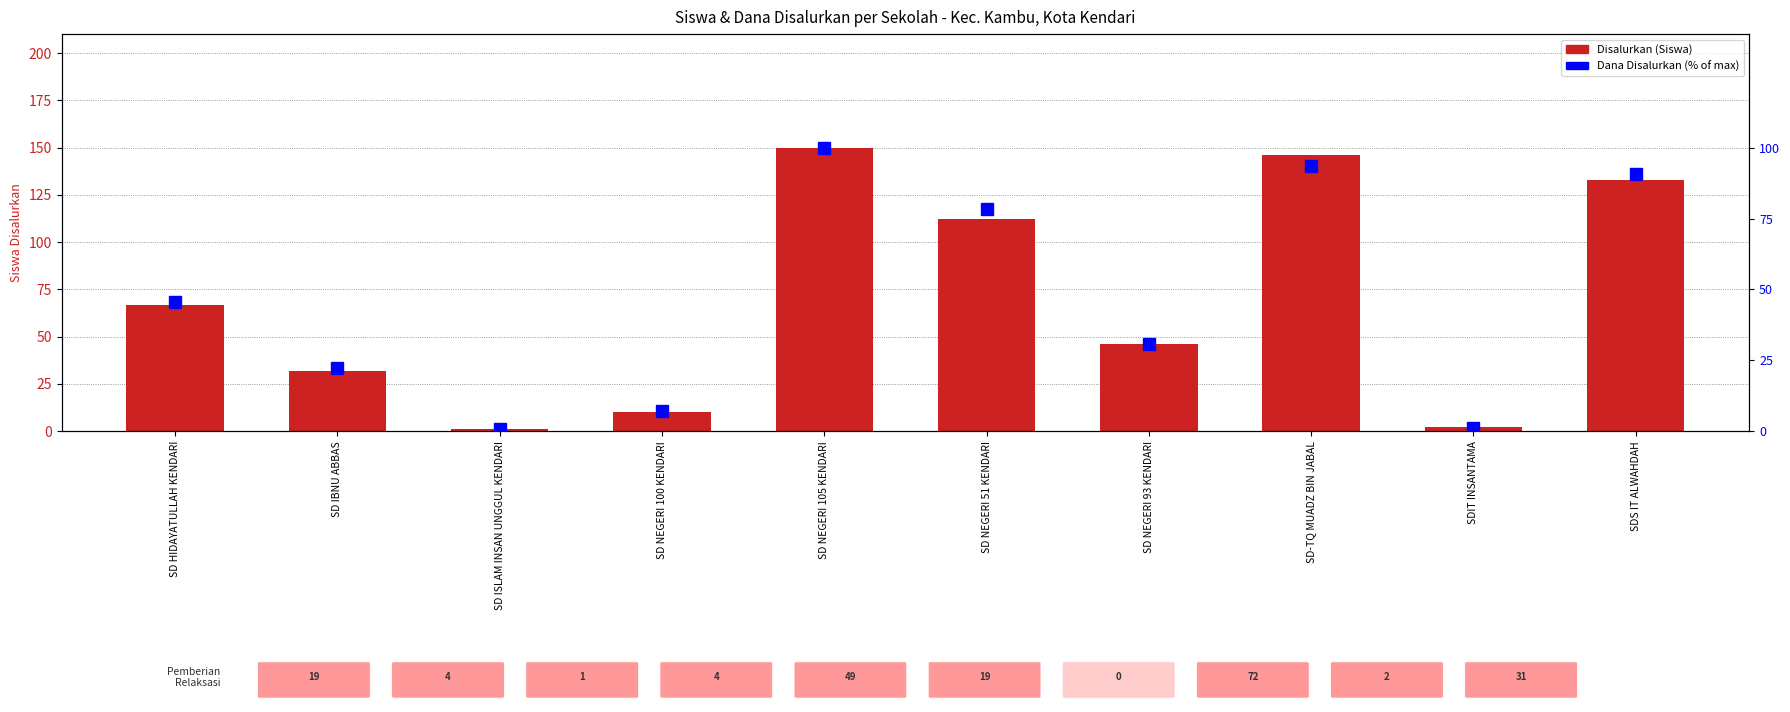

At SDIT INSANTAMA, list the series in order from smallest to largest.

Dana Disalurkan (% of max), Disalurkan (Siswa)